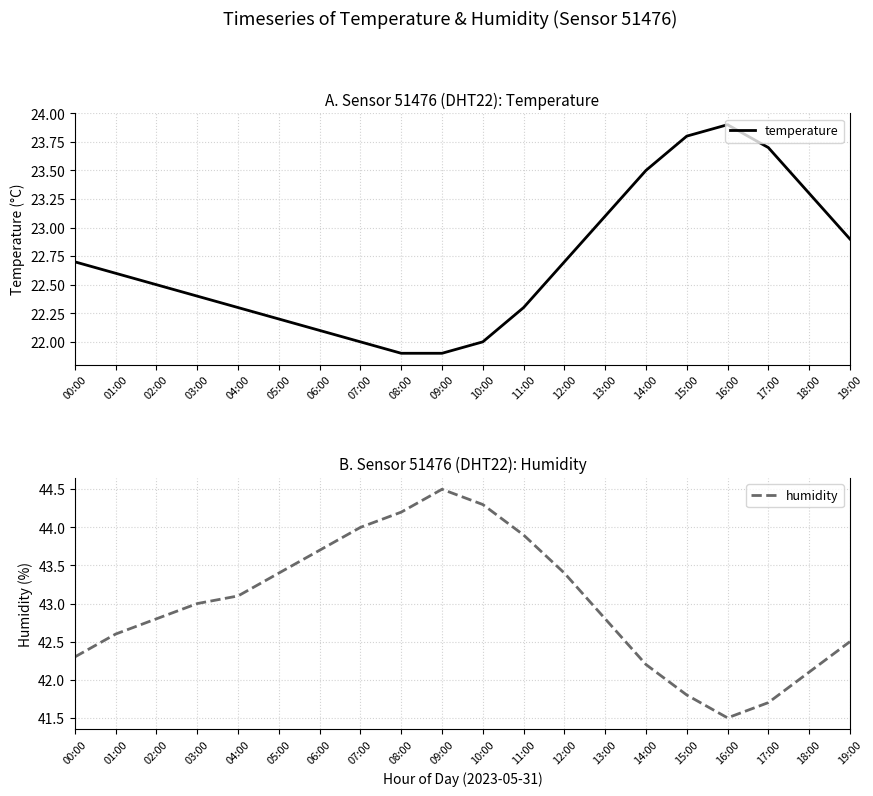

The value of temperature at 12:00 is 22.7. True or false?

True